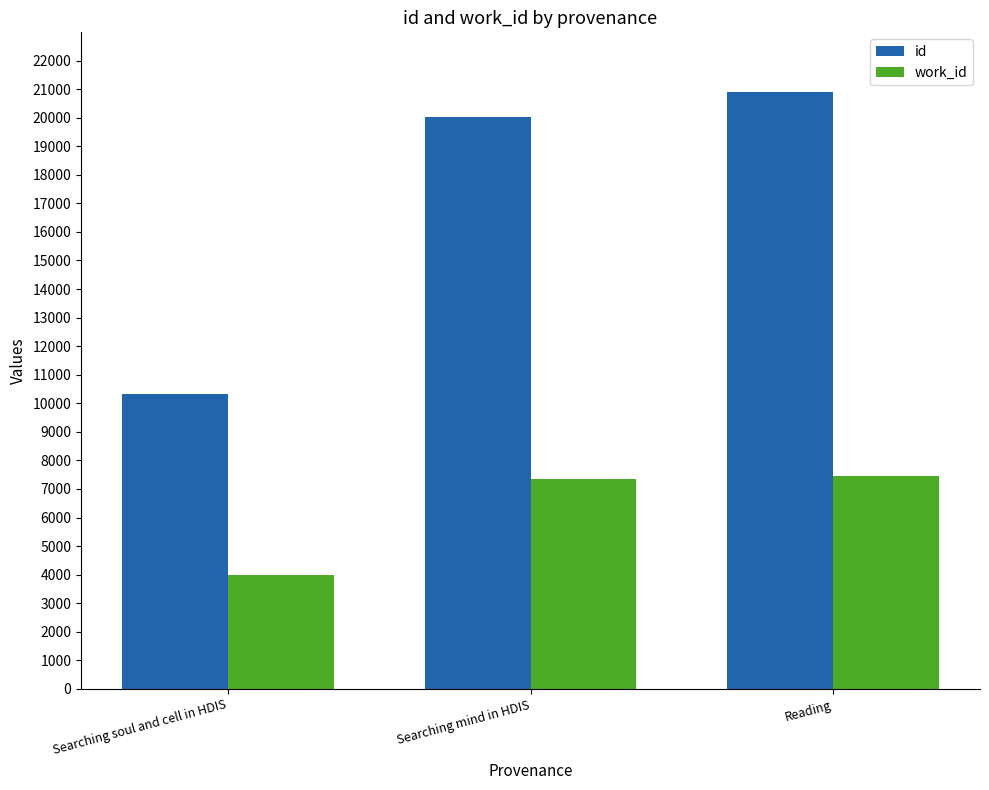

Which series has the widest spread of values?

id